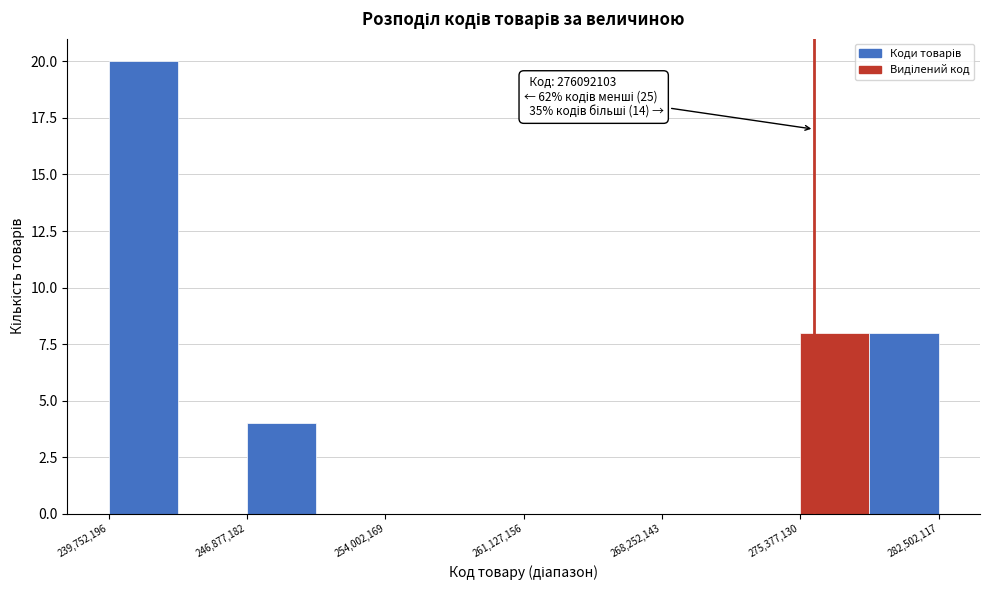

Around what value on the x-axis is the tallest bar? Give the approximate position of its centre, as read against the axis.

242000000